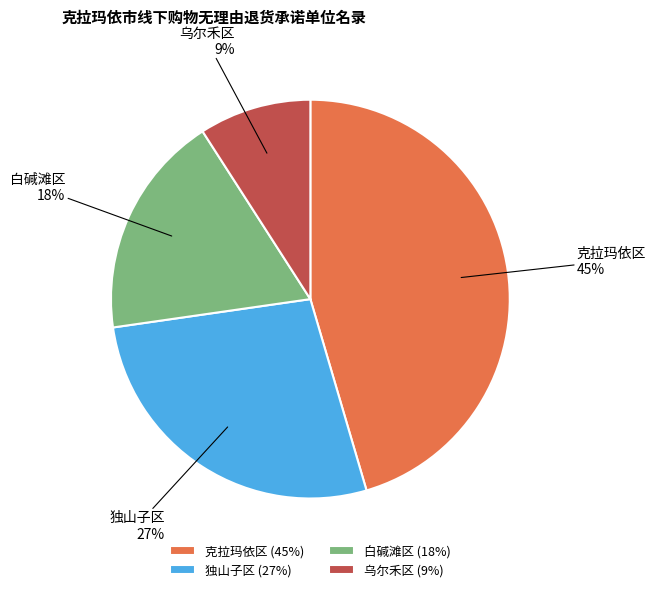

To the nearest percent, what is the difference between the 白碱滩区 and 乌尔禾区 slice percentages?

9%